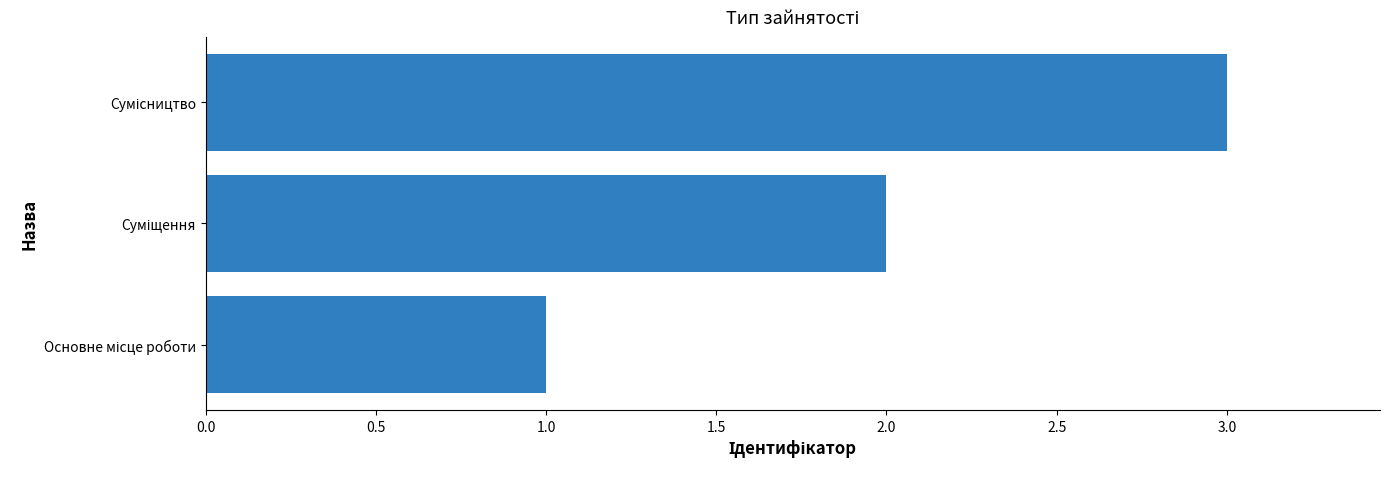

What is the sum of all values?

6